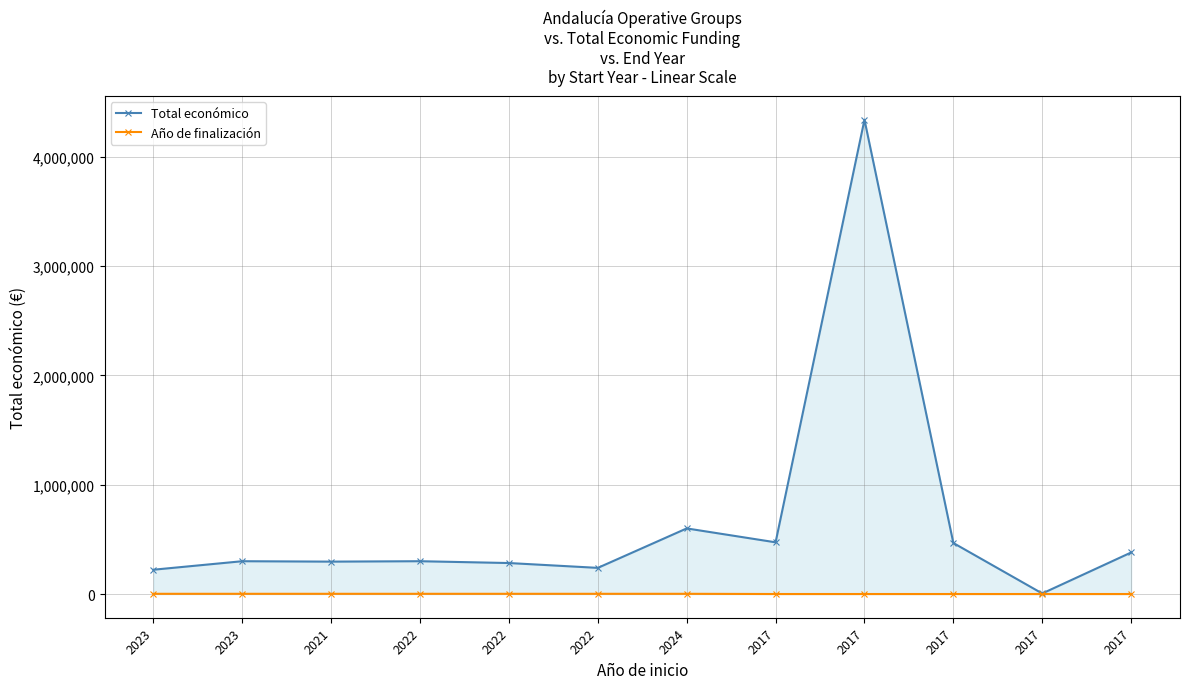

The Total económico series shows 334843.6 at 2023. True or false?

False